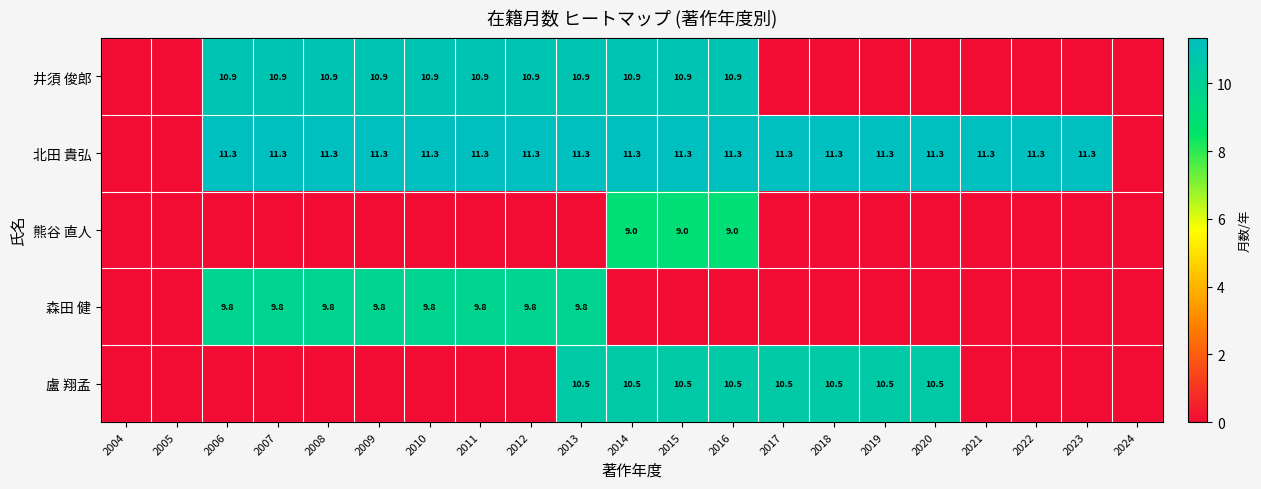

True or false: 井須 俊郎 has a value of 6.2 at 2008.

False